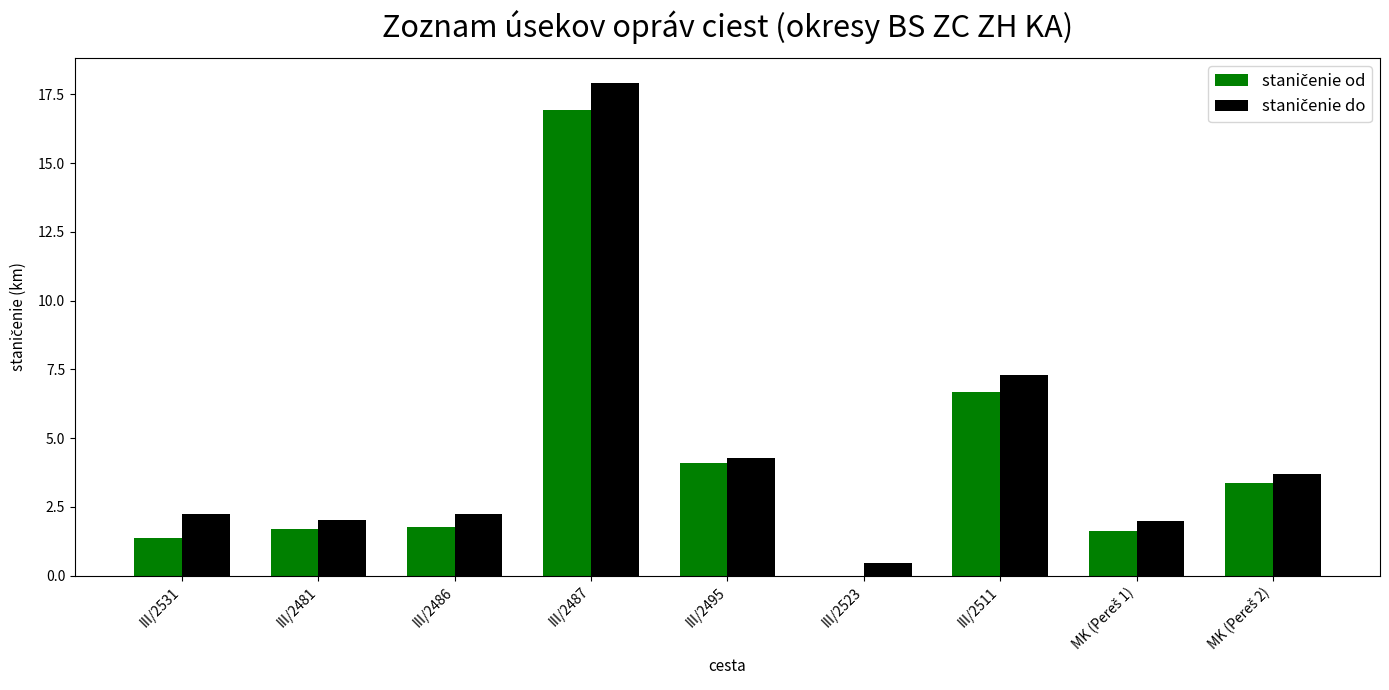

Which label corresponds to the largest value in the chart?

III/2487